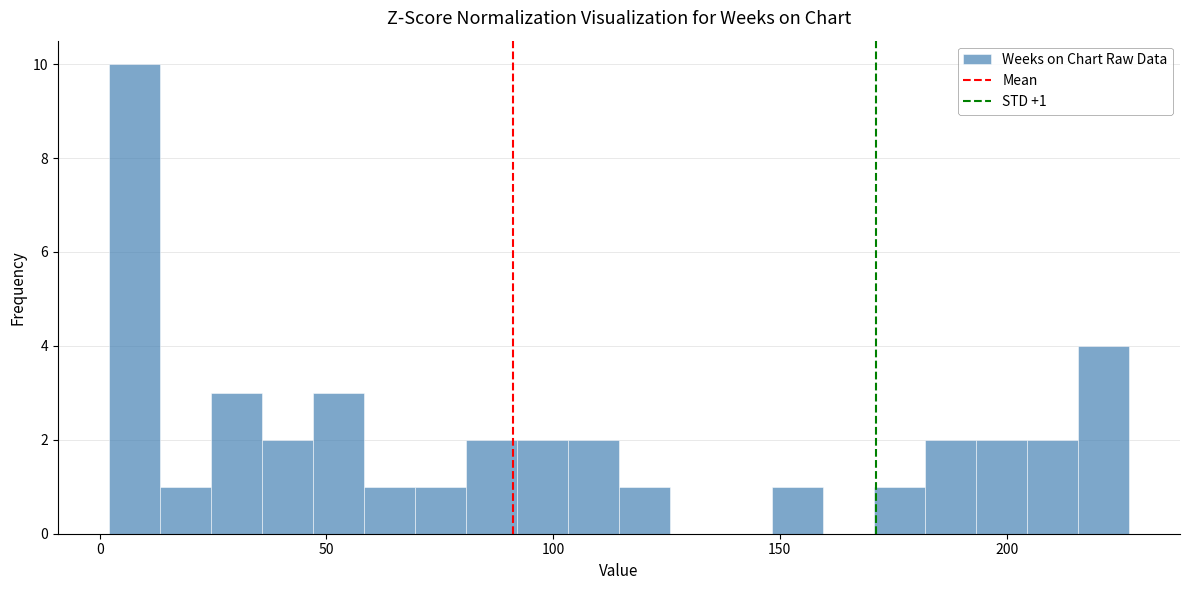

Read against the x-axis, roughly where is the centre of the tallest bar?

10